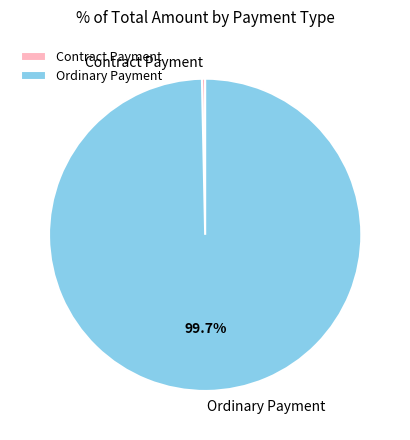

Do Contract Payment and Ordinary Payment together represent more than half of the pie?

Yes